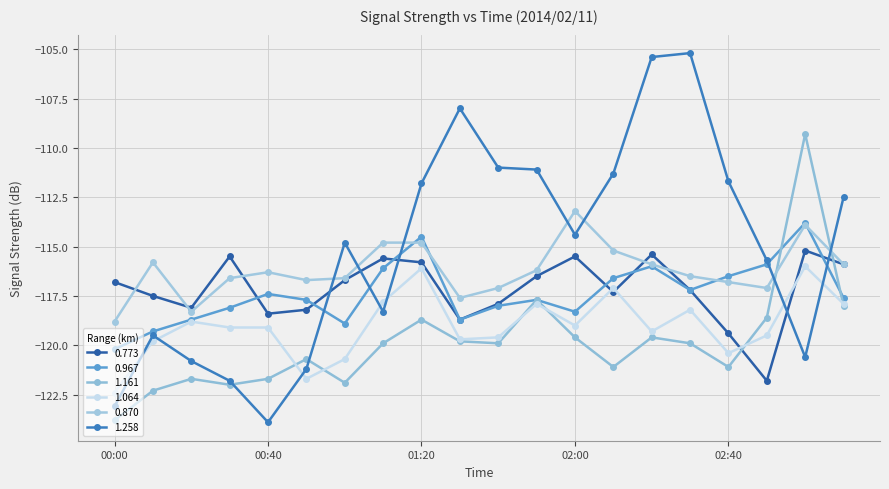

How many interior local peaks does the 0.773 series have?

5